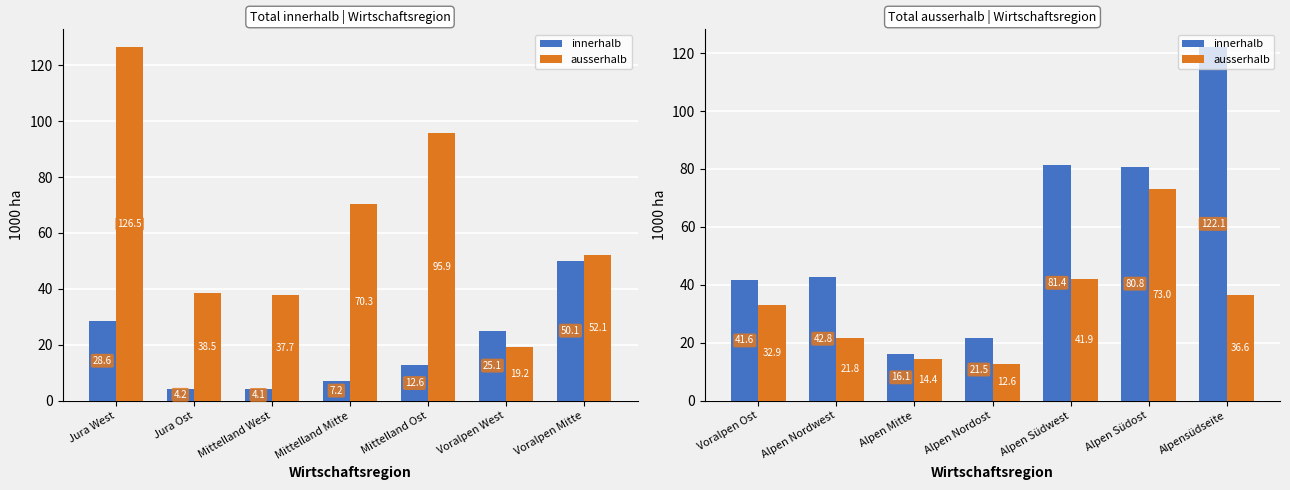

Which has a higher value, Alpen Nordost or Alpen Südwest?

Alpen Südwest